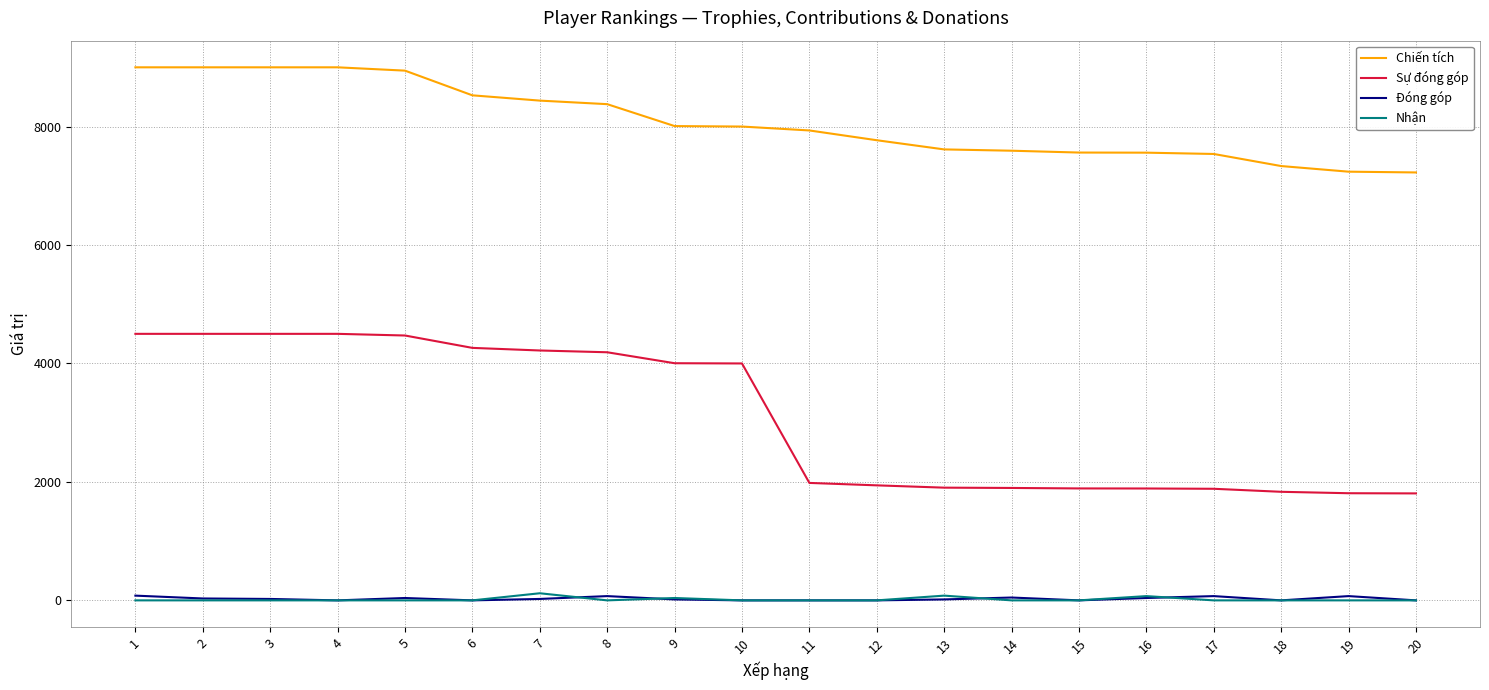

What is the difference between the second highest and minimum values in the Chiến tích series?

1775